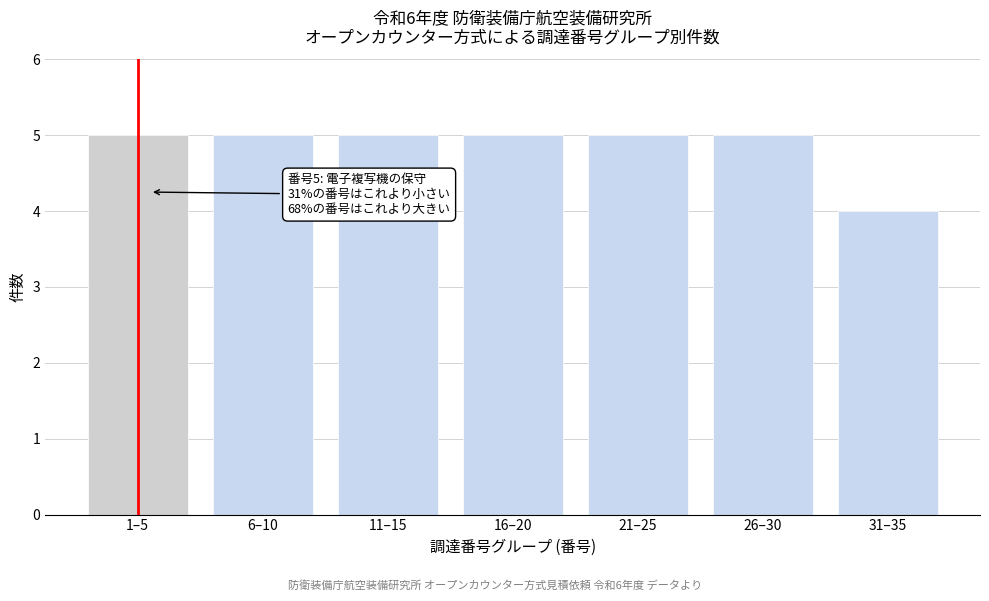

Reading right to left, what are all the values shown in this chart?

4	5	5	5	5	5	5